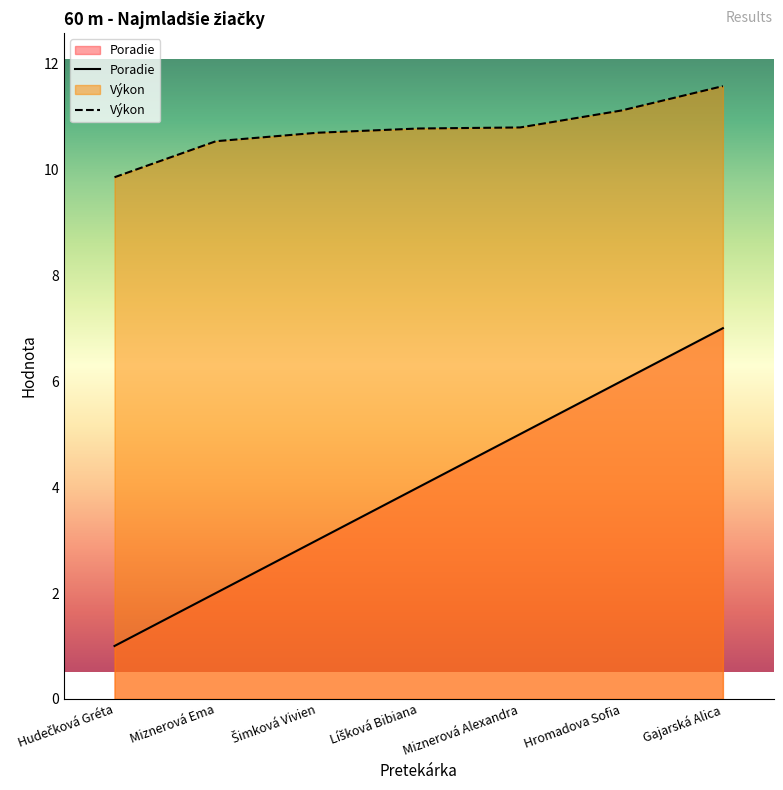

True or false: Poradie has more than 1 interior local peaks.

False